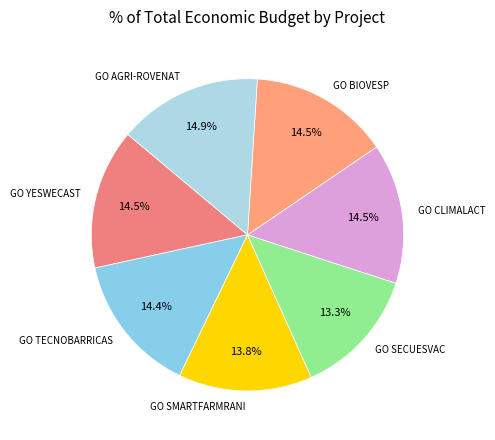

Is there a majority slice in this chart?

No